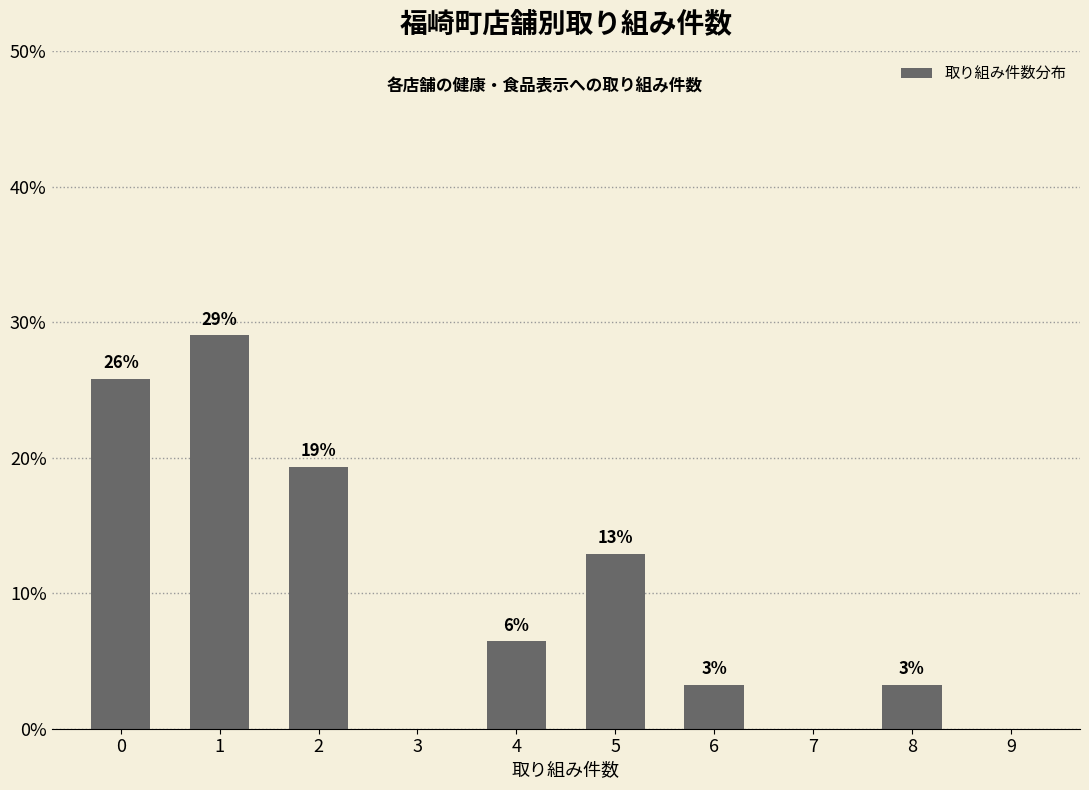

Reading left to right, what are all the values shown in this chart?

25.8	29.0	19.4	0.0	6.5	12.9	3.2	0.0	3.2	0.0